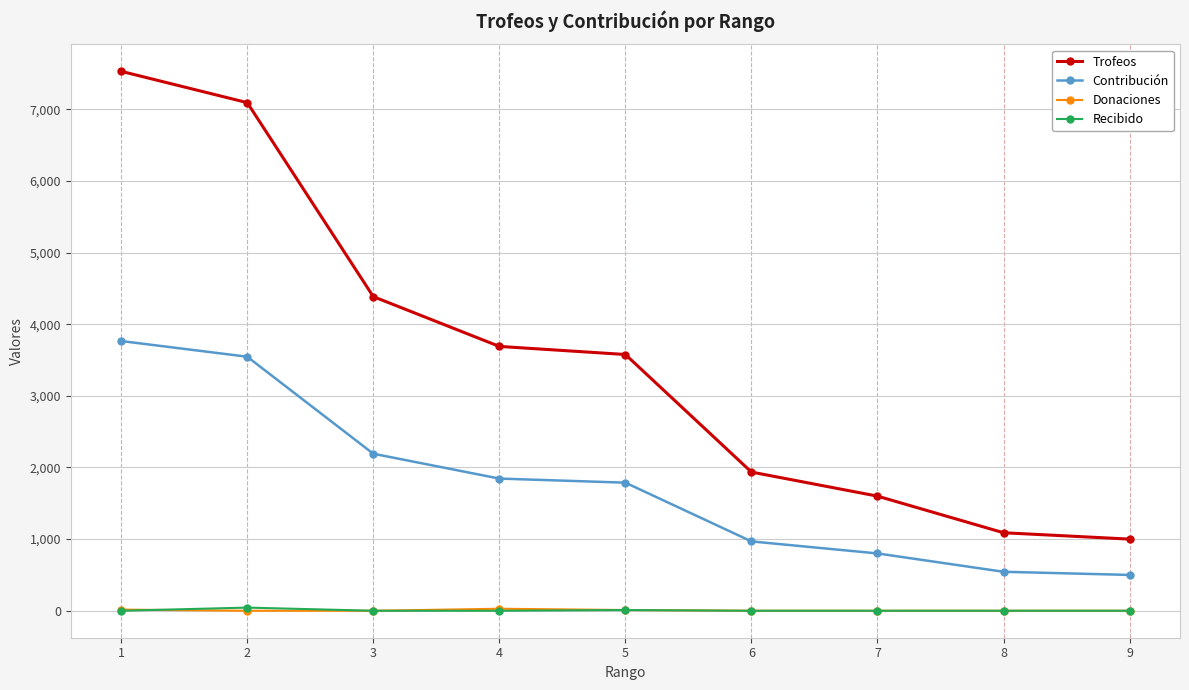

What are all the series names shown in the legend?

Trofeos, Contribución, Donaciones, Recibido